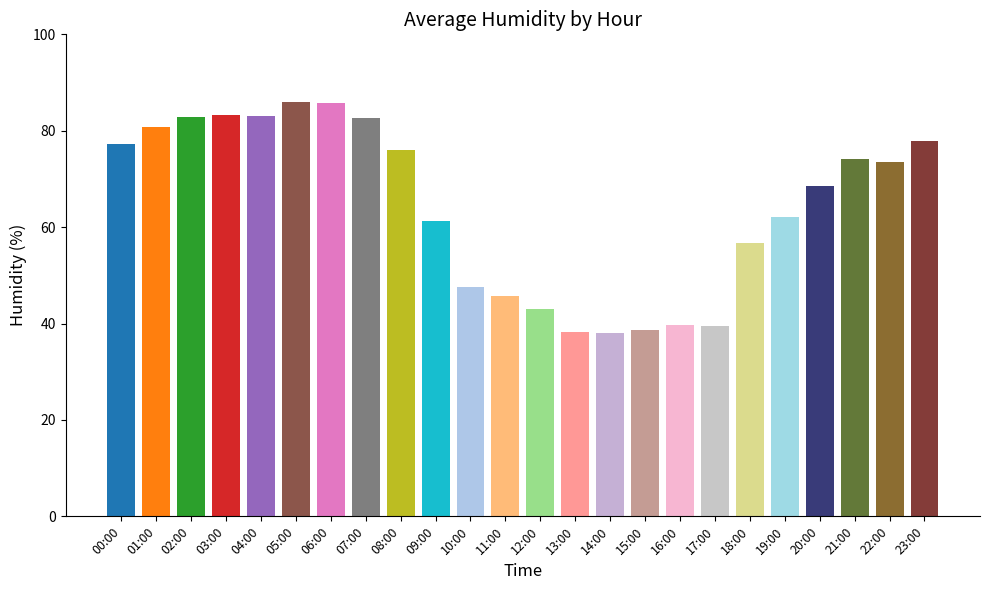

True or false: the data shows 23.1 at 22:00.

False